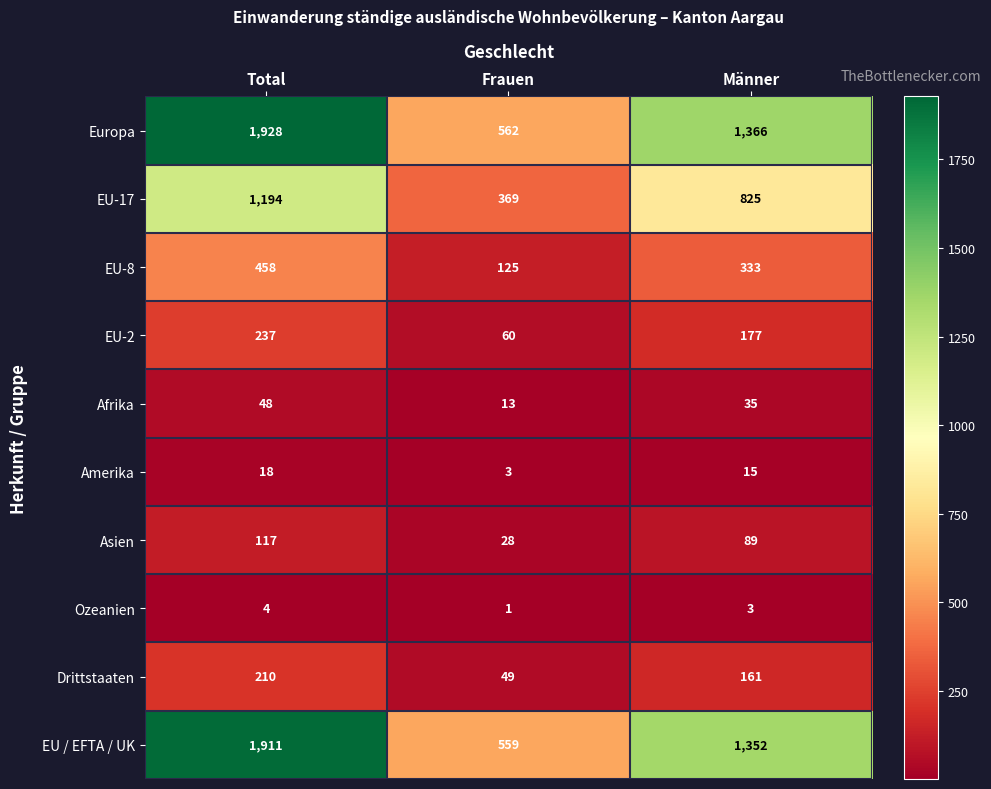

Between Total and Männer, which series saw the biggest shift?

Europa